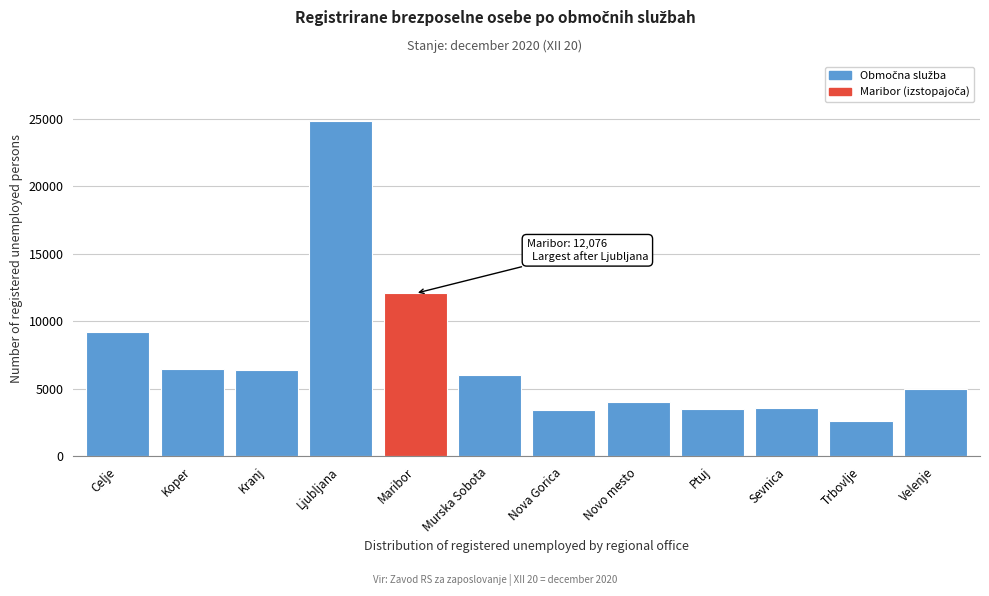

Approximately how many times larger is the value at Ptuj compared to Murska Sobota?

0.6